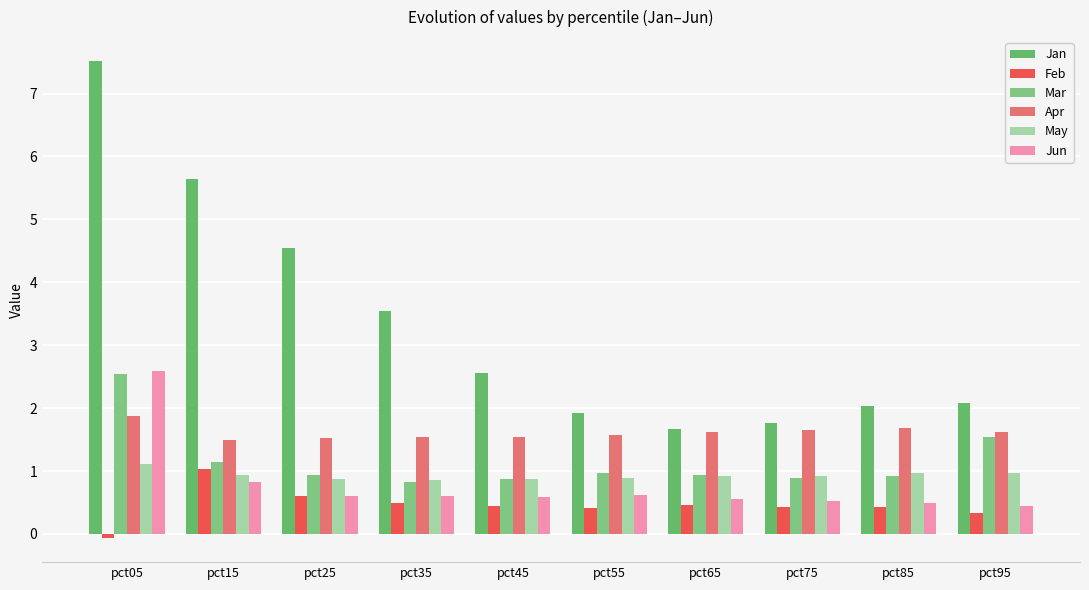

The May series shows 0.9 at pct15. True or false?

True